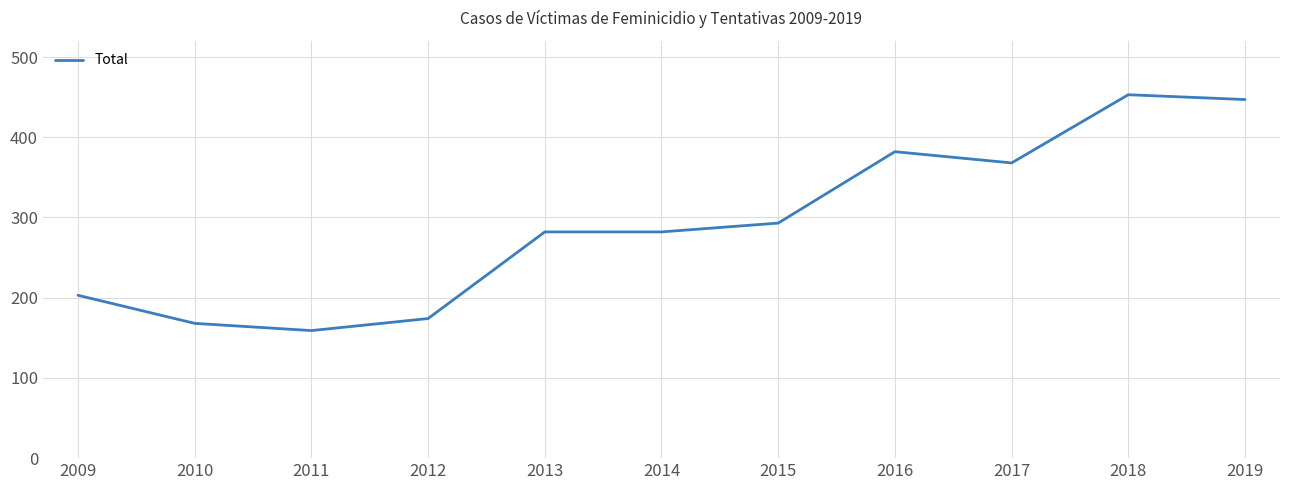

The chart shows a value of 74 at 2013. True or false?

False